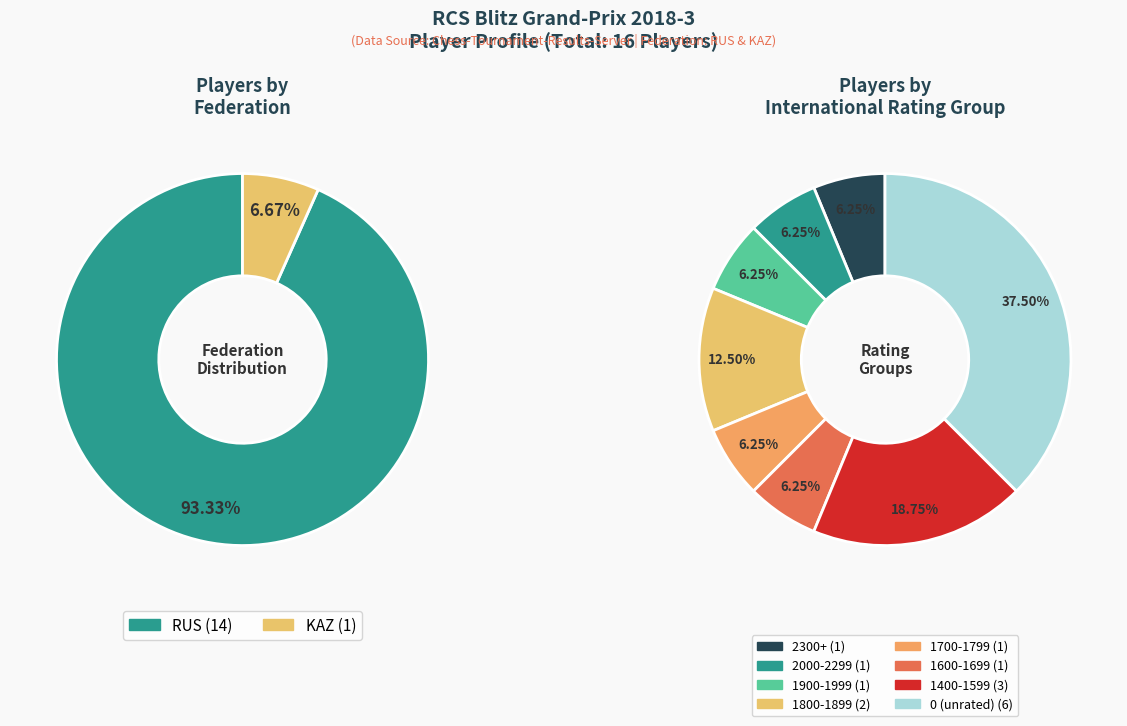

What is the change in value from RUS to KAZ?

-13